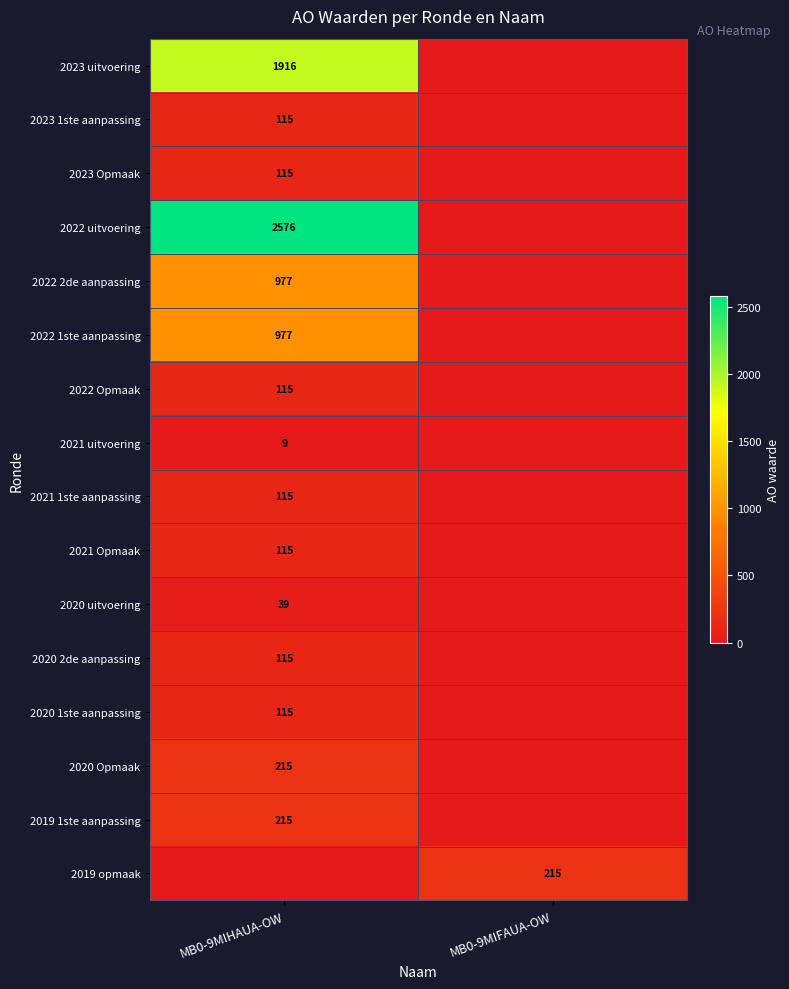

The value of 2022 uitvoering at MB0-9MIHAUA-OW is 833. True or false?

False